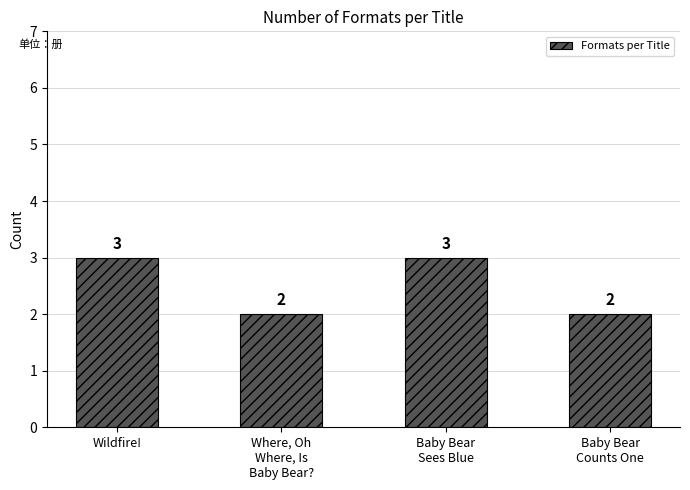

What is the sum of all values?

10